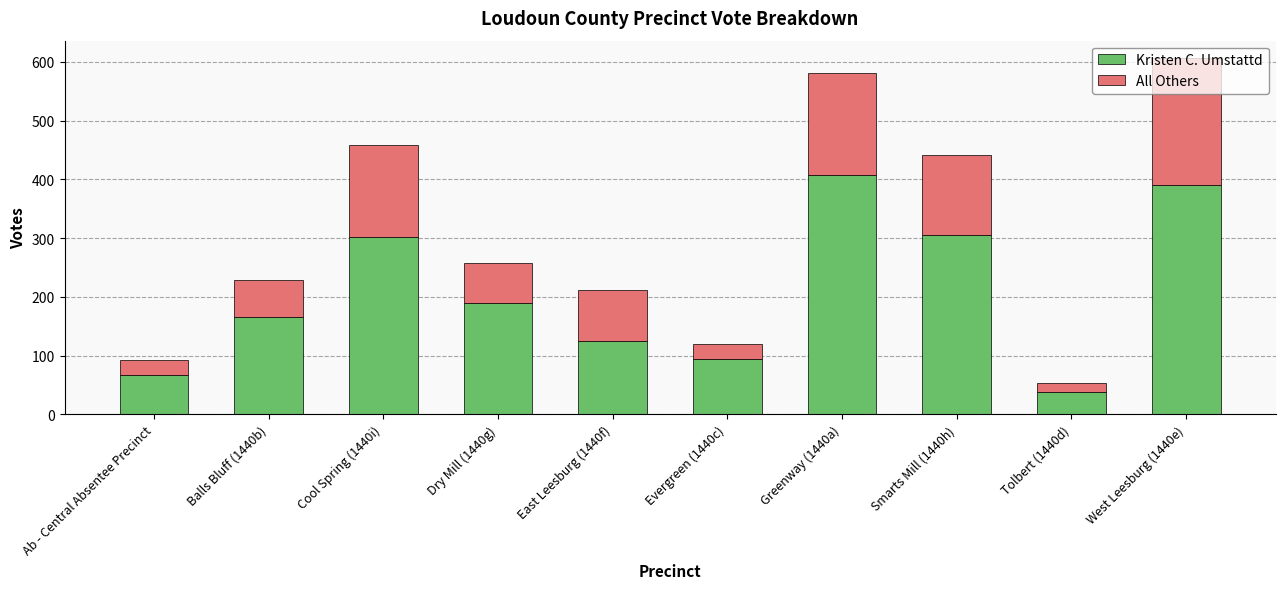

What is the total value across all series at Tolbert (1440d)?

53